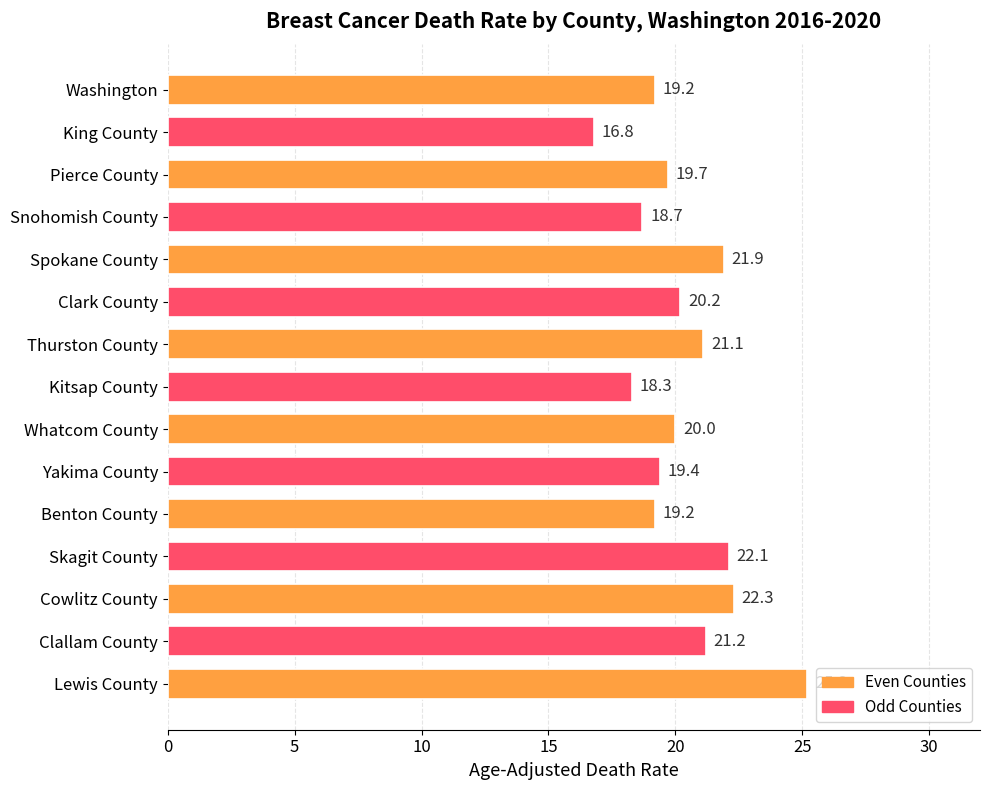

Does the chart contain stacked bars?

No